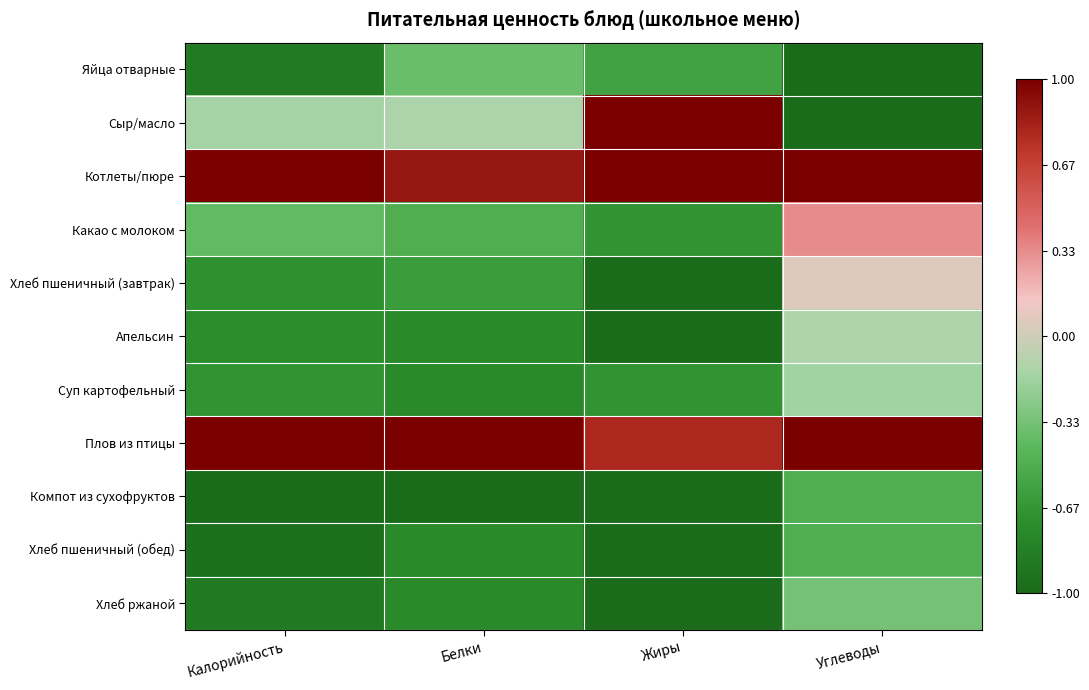

Rank the series at Углеводы from highest to lowest value.

Котлеты/пюре, Плов из птицы, Какао с молоком, Хлеб пшеничный (завтрак), Апельсин, Суп картофельный, Хлеб ржаной, Компот из сухофруктов, Хлеб пшеничный (обед), Яйца отварные, Сыр/масло